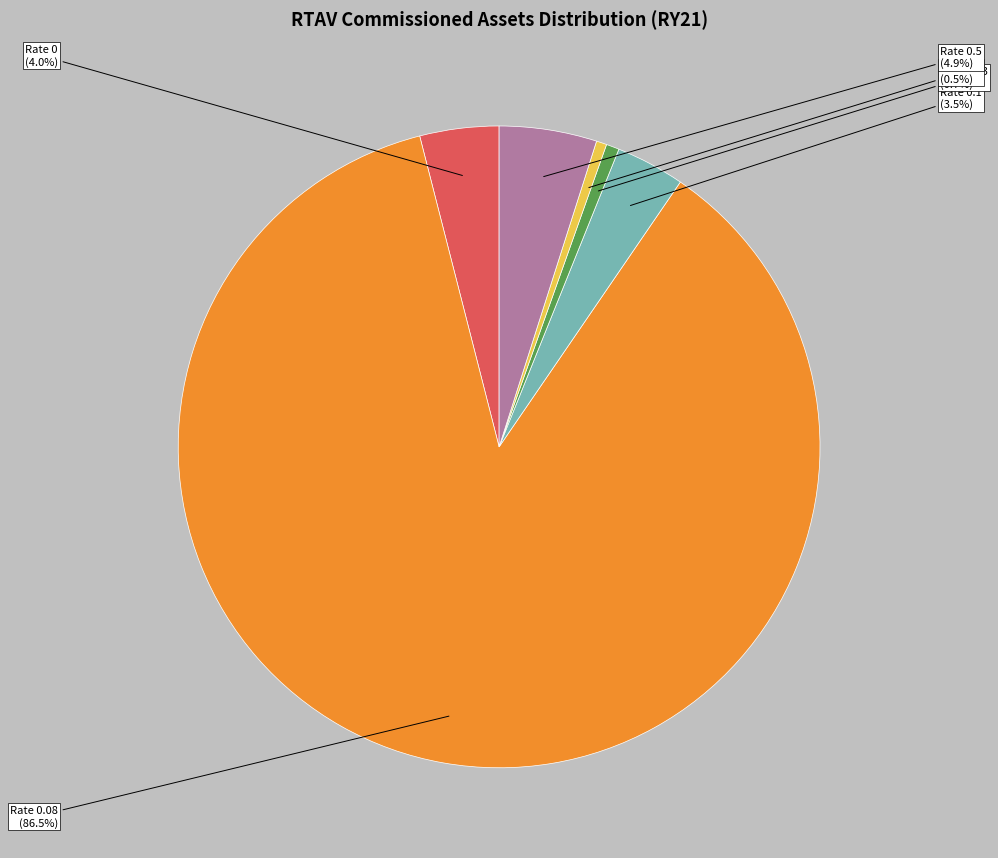

Does any single category account for the majority?

Yes